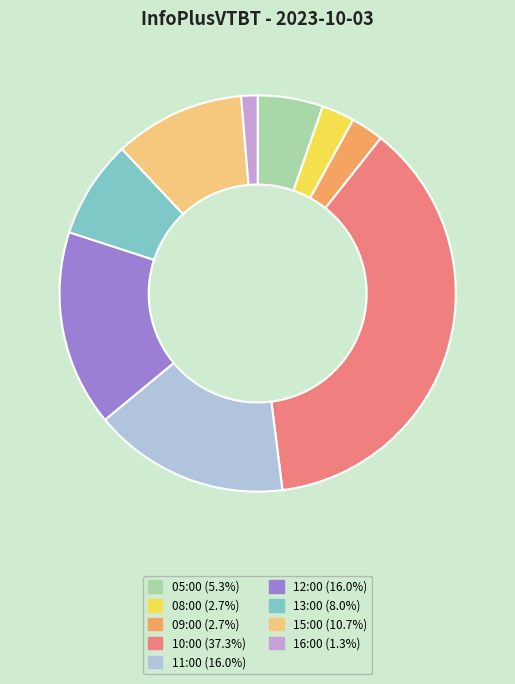

Approximately how many times larger is the value at 05:00 (5.3%) compared to 15:00 (10.7%)?

0.5